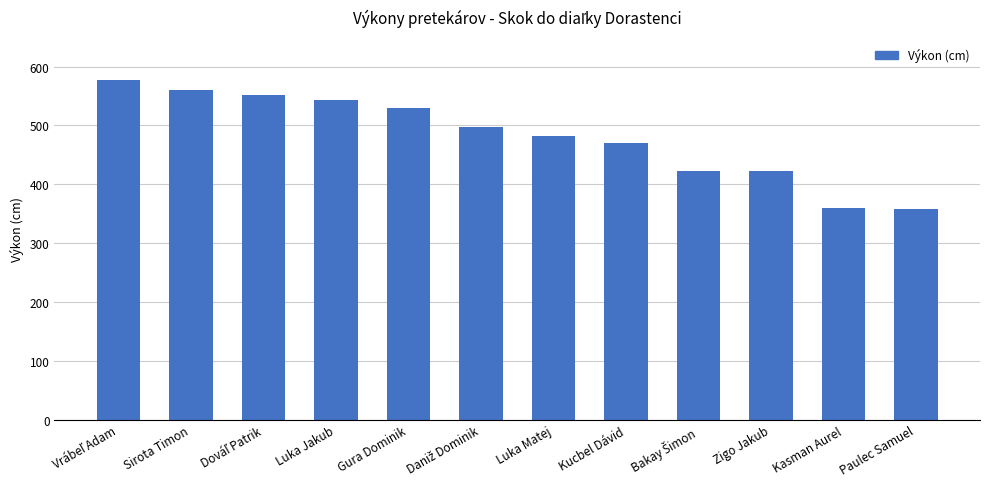

Read the value at Luka Matej, to the nearest 5.

485